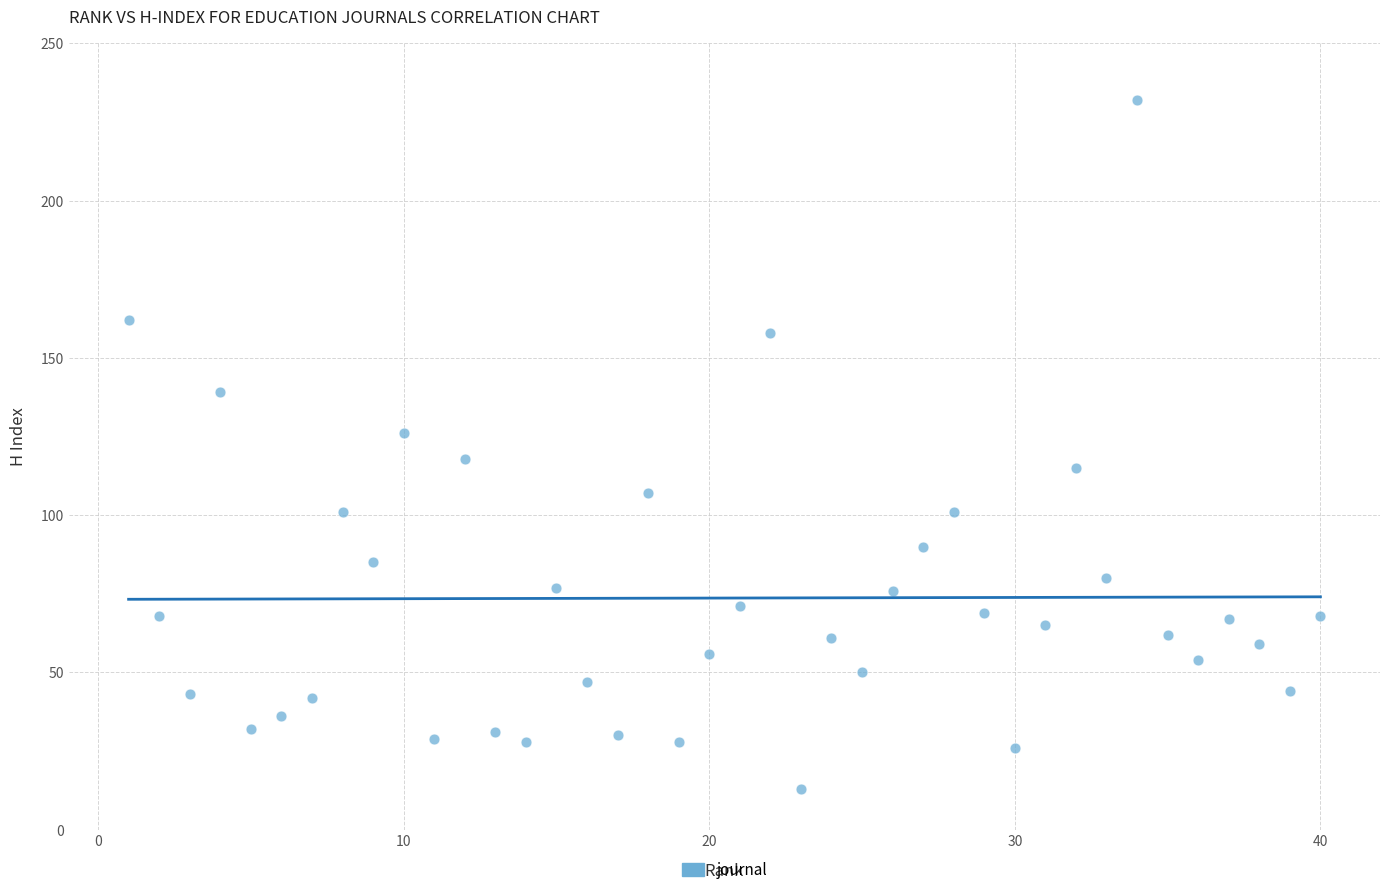

What is the range of X values (max minus min)?

39